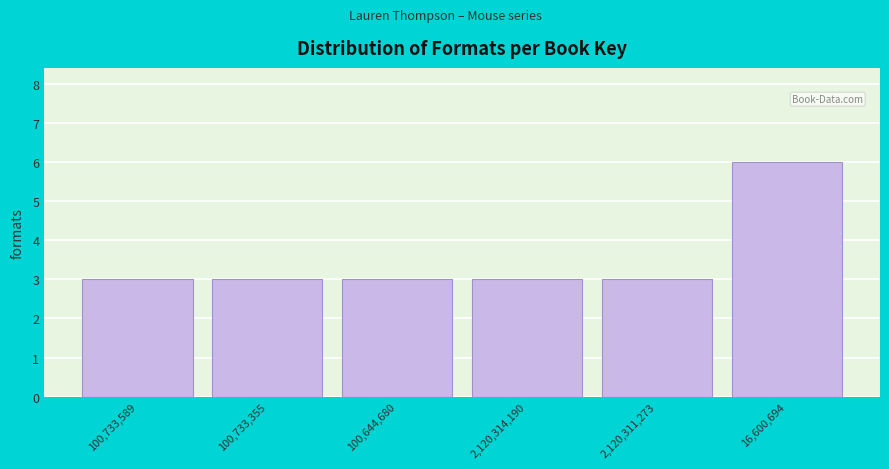

Reading left to right, transcribe all the data shown in this chart.

3	3	3	3	3	6